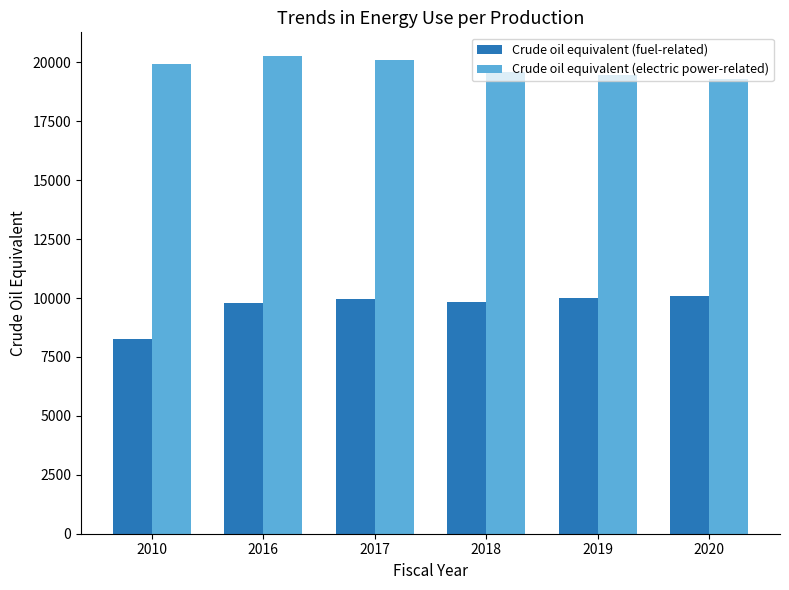

Is the value of Crude oil equivalent (fuel-related) at 2019 greater than the value of Crude oil equivalent (electric power-related) at 2017?

No